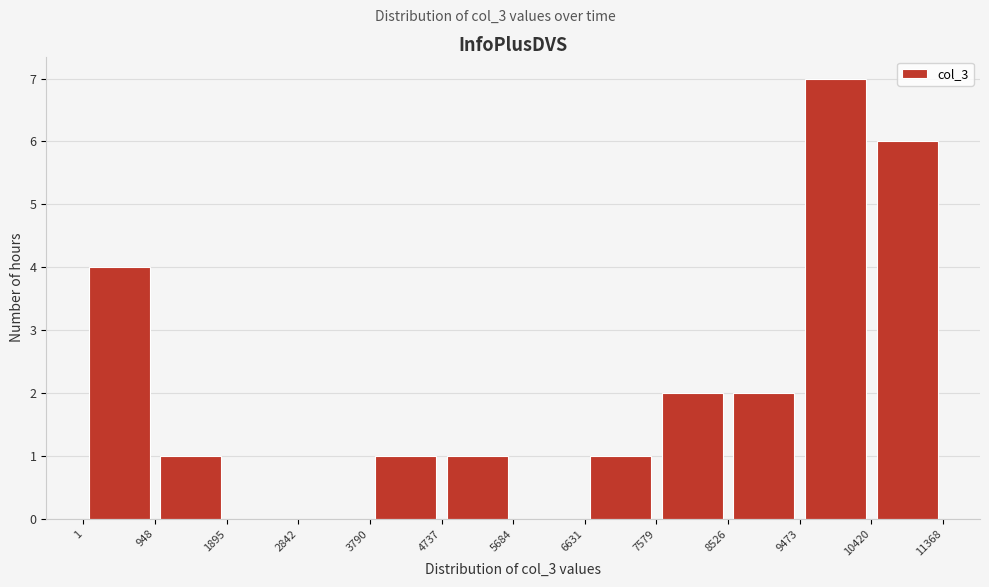

Reading left to right, transcribe this chart: for each bar, give the range it covers on the x-axis and its height. The values are not printed on the chart, so give them approximately, as read against the axis.

1 to 948: 4
948 to 1895: 1
1895 to 2842: 0
2842 to 3790: 0
3790 to 4737: 1
4737 to 5684: 1
5684 to 6631: 0
6631 to 7579: 1
7579 to 8526: 2
8526 to 9473: 2
9473 to 10420: 7
10420 to 11368: 6